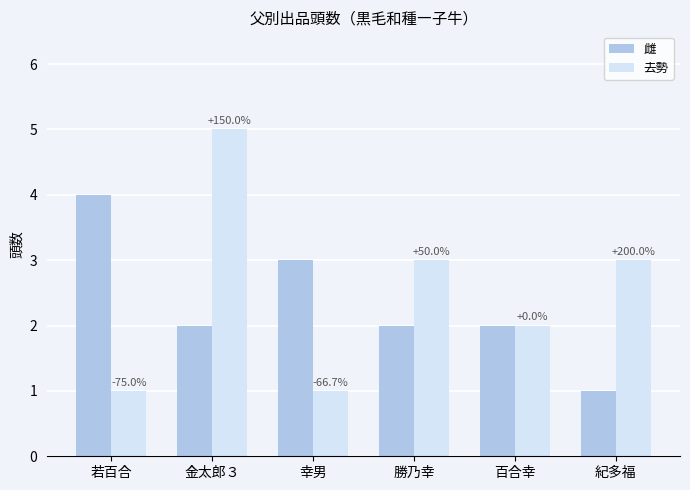

Reading left to right, extract all data points from this chart.

雌: 4	2	3	2	2	1
去勢: 1	5	1	3	2	3